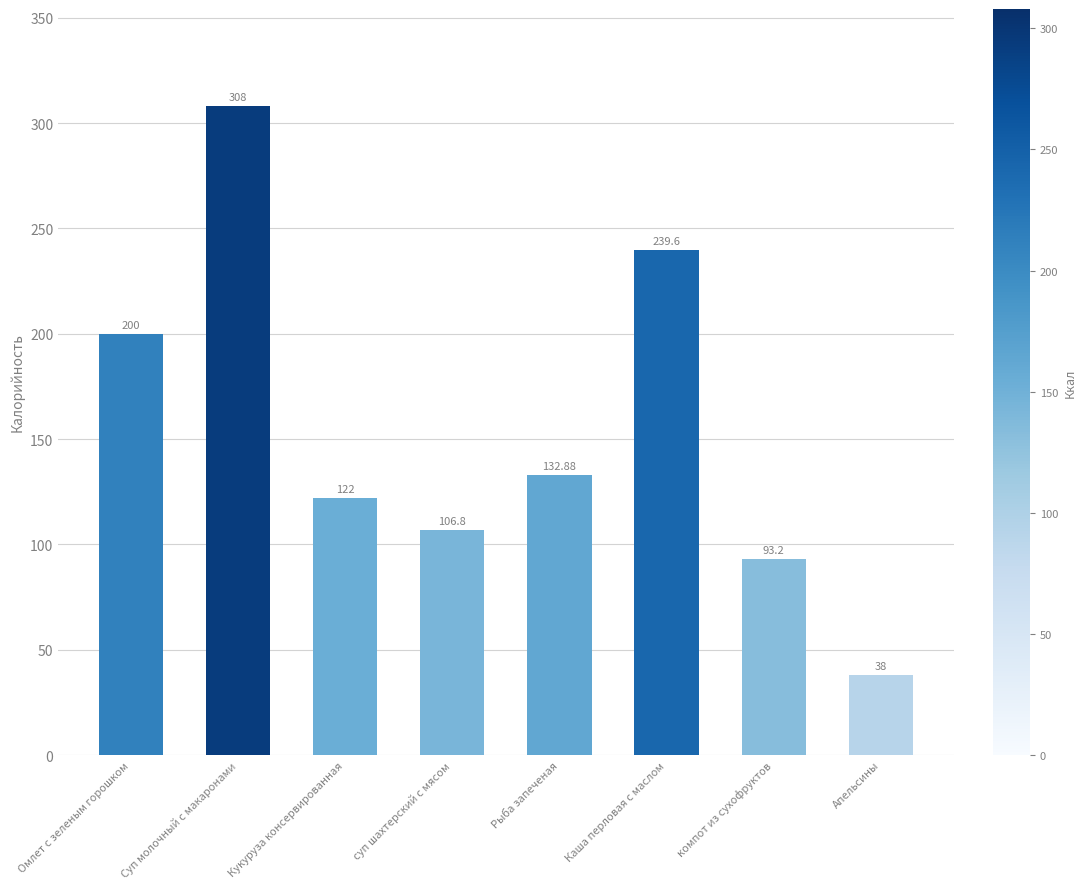

Approximately how many times larger is the value at Омлет с зеленым горошком compared to Суп молочный с макаронами?

0.6